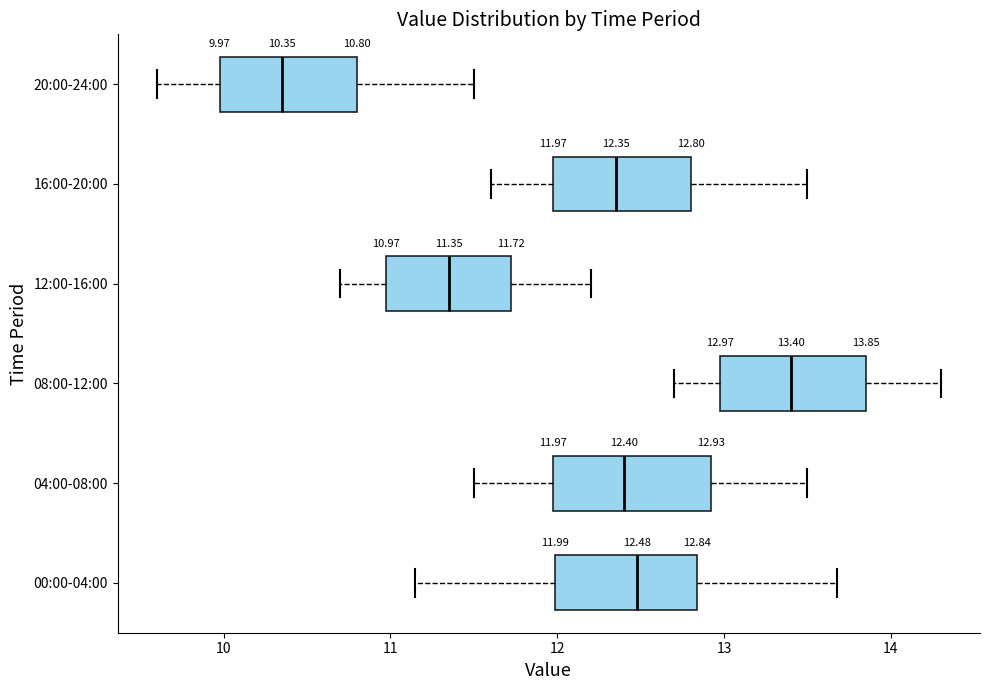

Which box's median line is the furthest to the left?

20:00-24:00